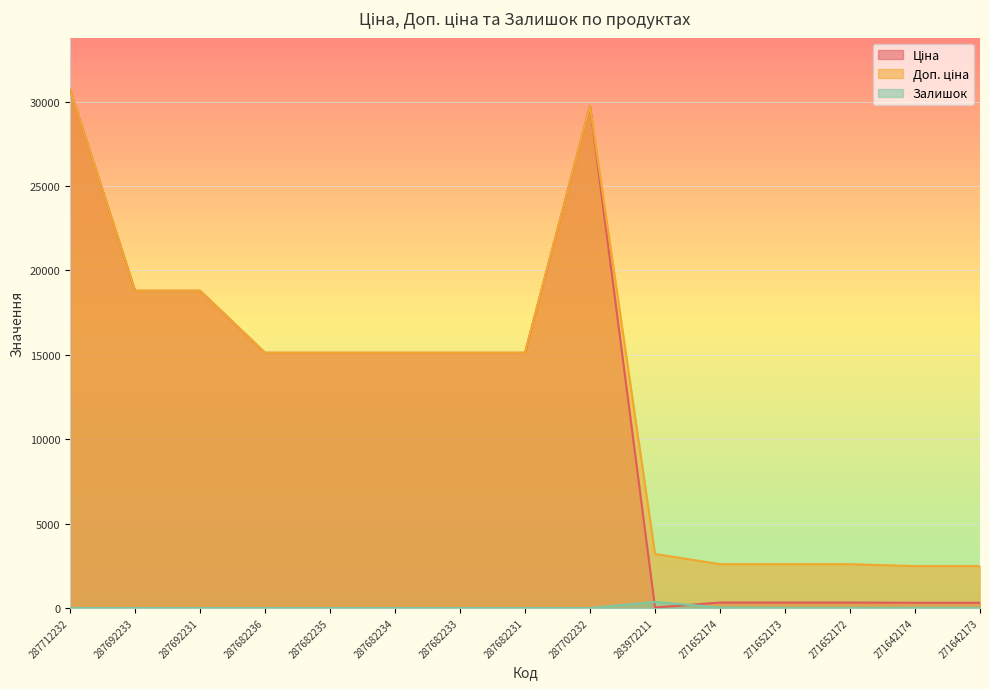

True or false: Залишок and Доп. ціна cross at least once.

False